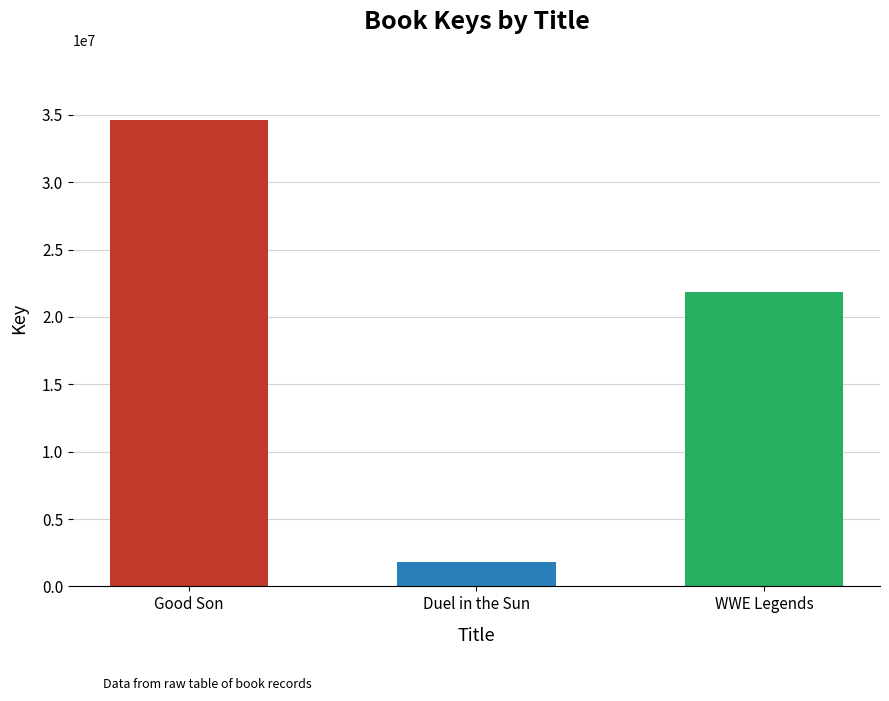

The value at Good Son is 34627243. True or false?

True